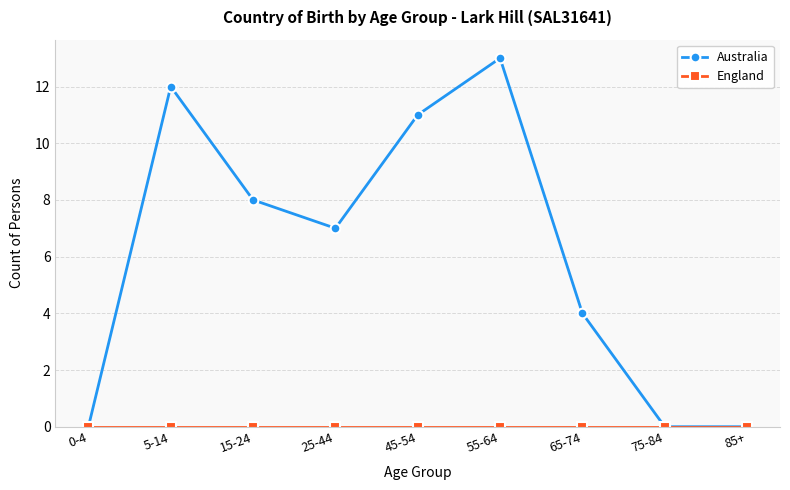

What is the maximum value shown in the chart?

13